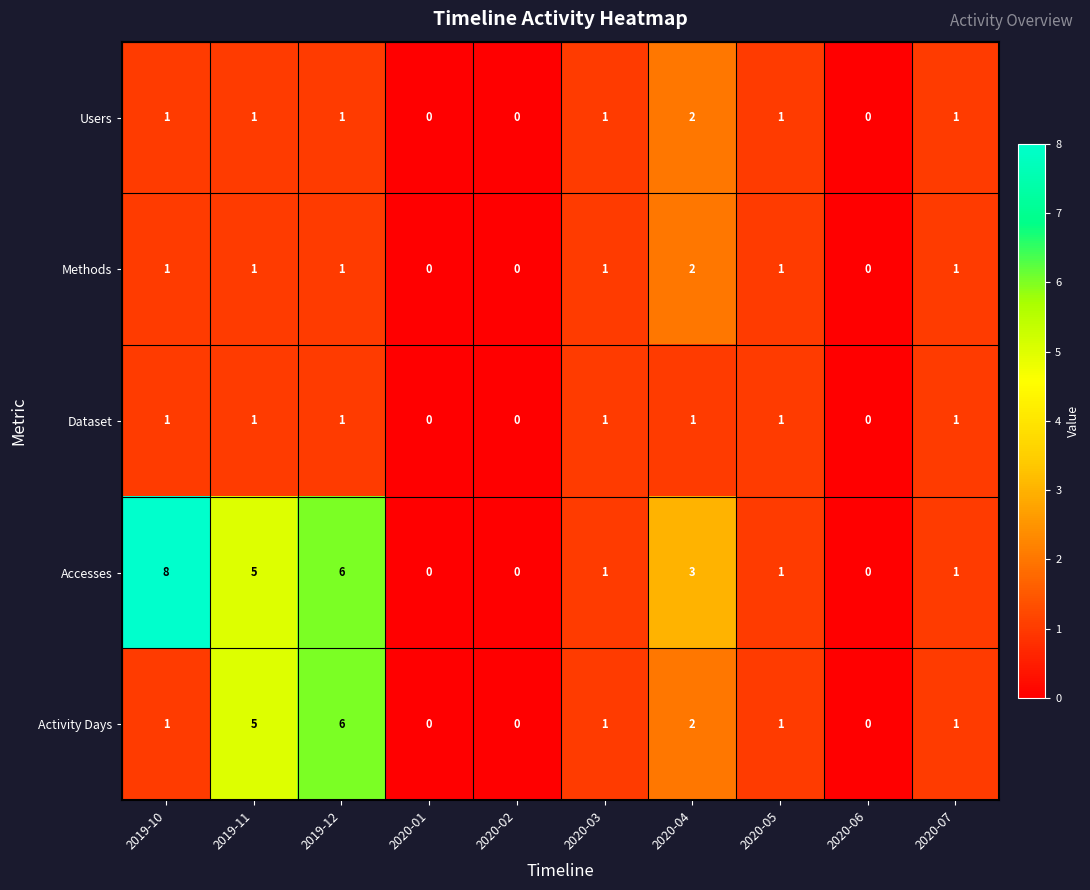

At which category is the sum across all series the highest?

2019-12